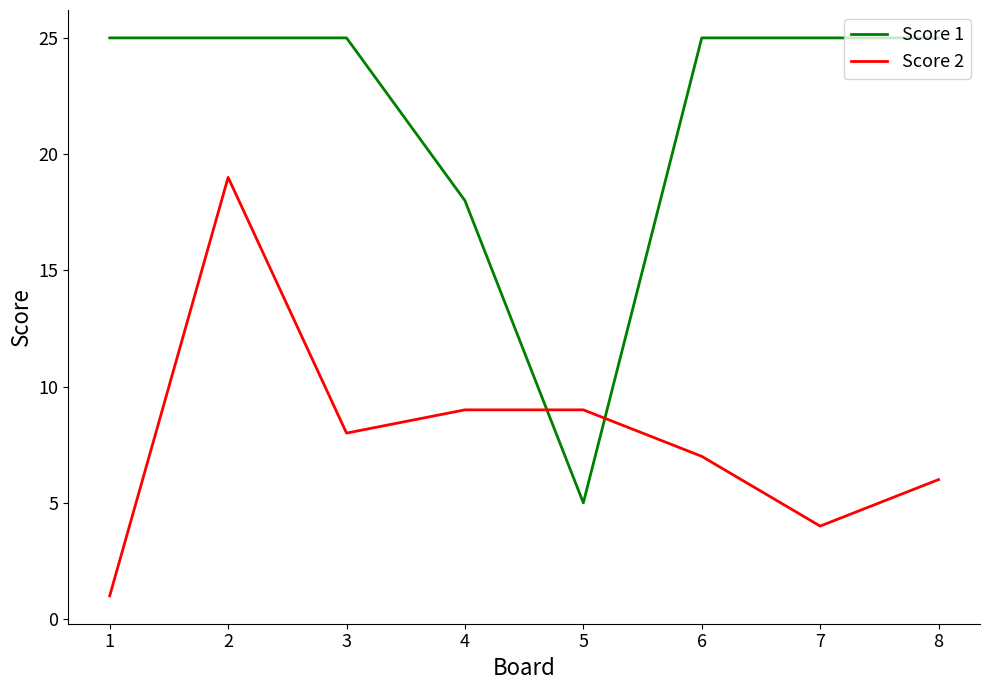

How many intersections are there between Score 2 and Score 1?

2